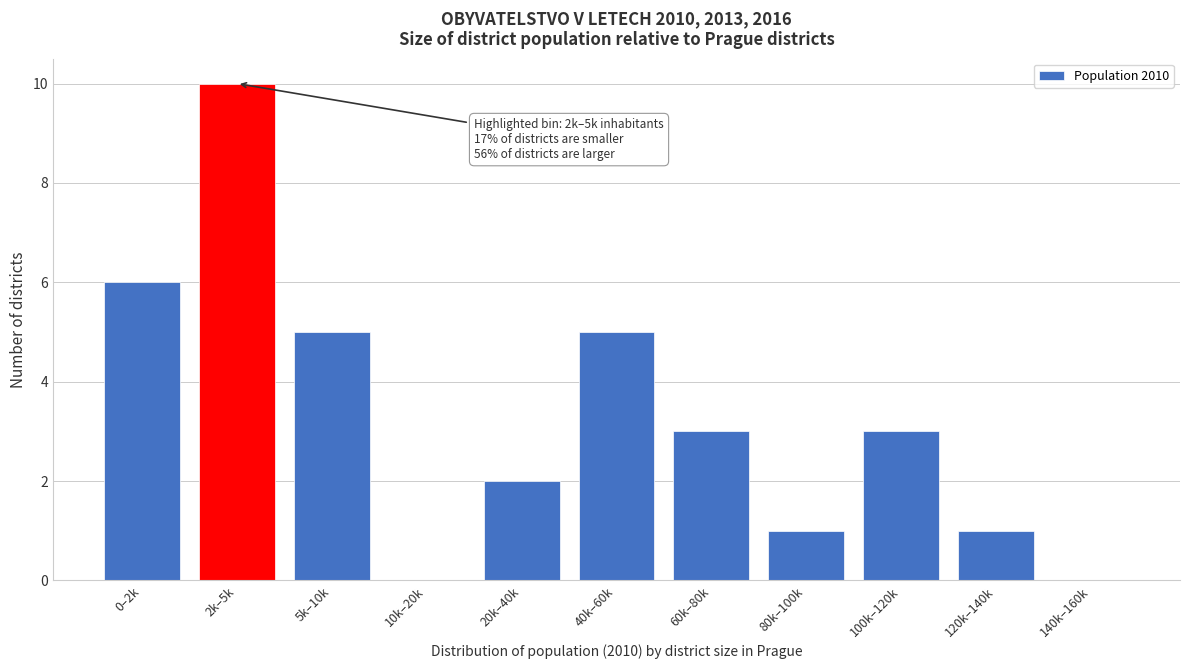

Reading left to right, extract all data points from this chart.

0–2k=6	2k–5k=10	5k–10k=5	10k–20k=0	20k–40k=2	40k–60k=5	60k–80k=3	80k–100k=1	100k–120k=3	120k–140k=1	140k–160k=0